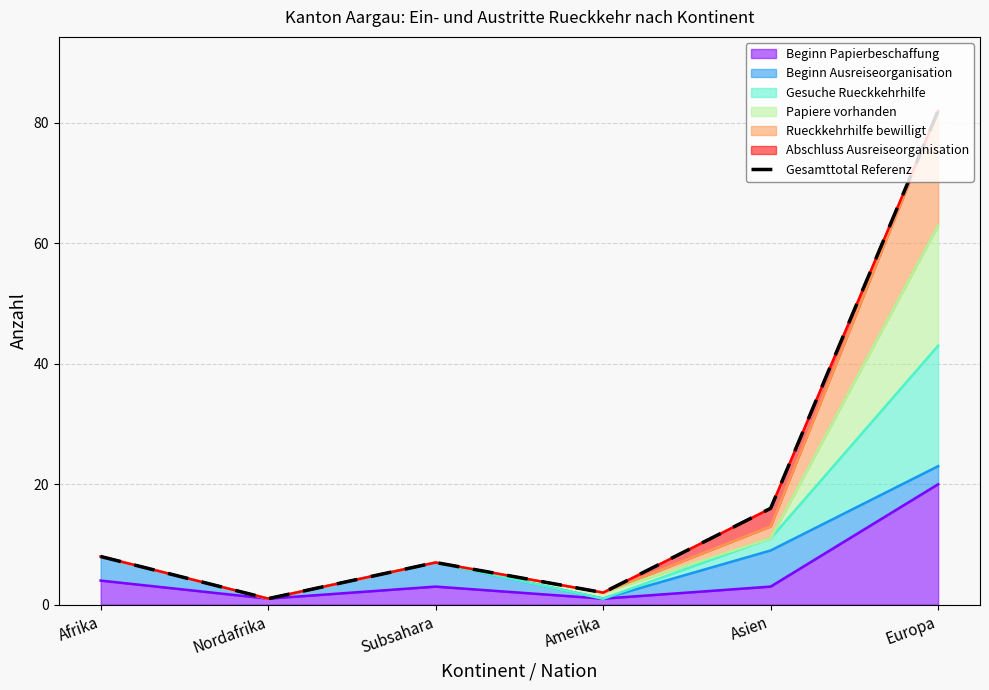

What position from the right is Subsahara?

4